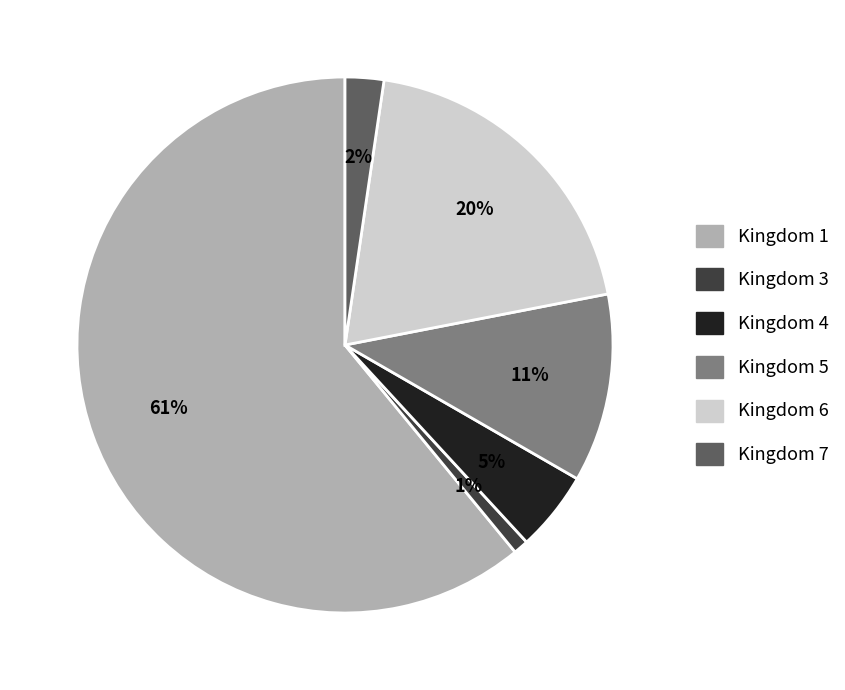

To the nearest percent, what is the difference between the Kingdom 6 and Kingdom 1 slice percentages?

41%